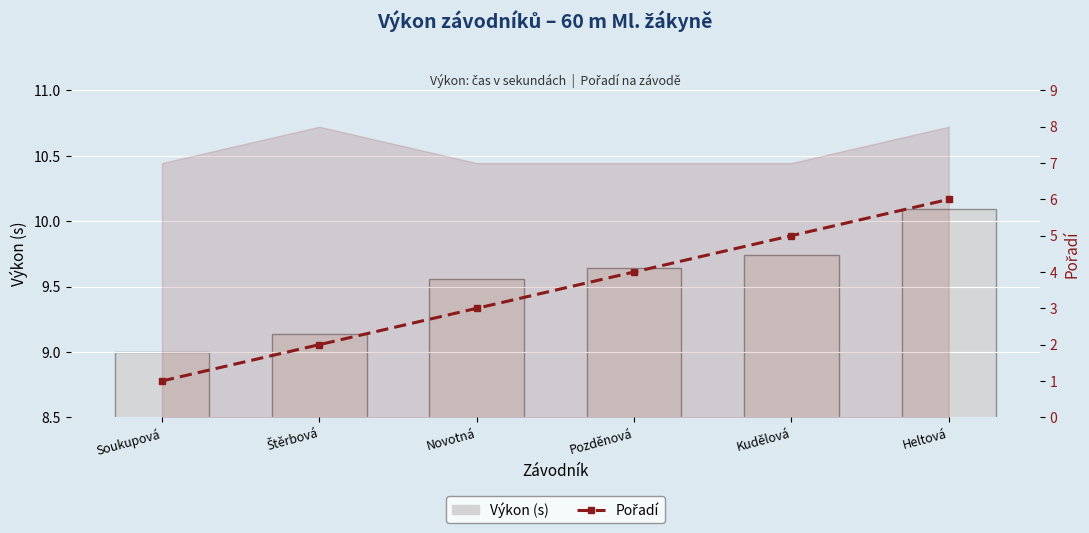

At Heltová, list the series in order from largest to smallest.

Výkon (s), Pořadí